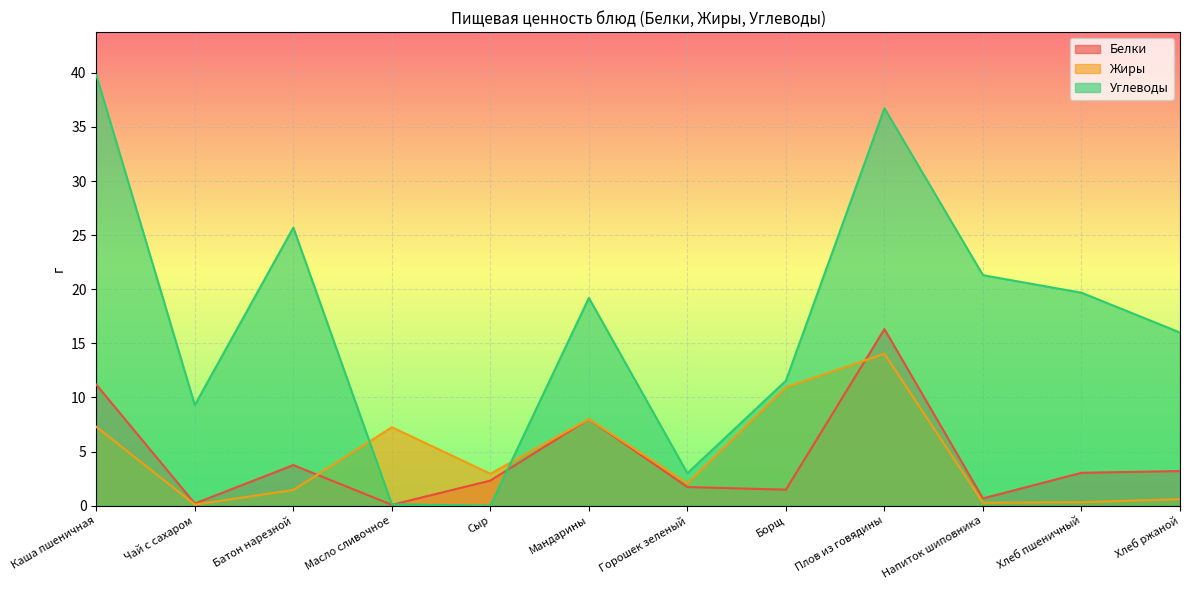

Count the number of data series in this chart.

3